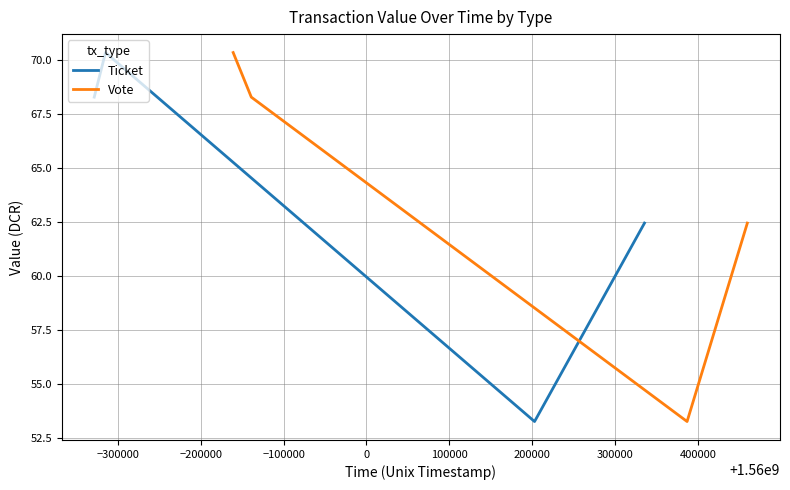

True or false: Vote has more than 0 interior local peaks.

False